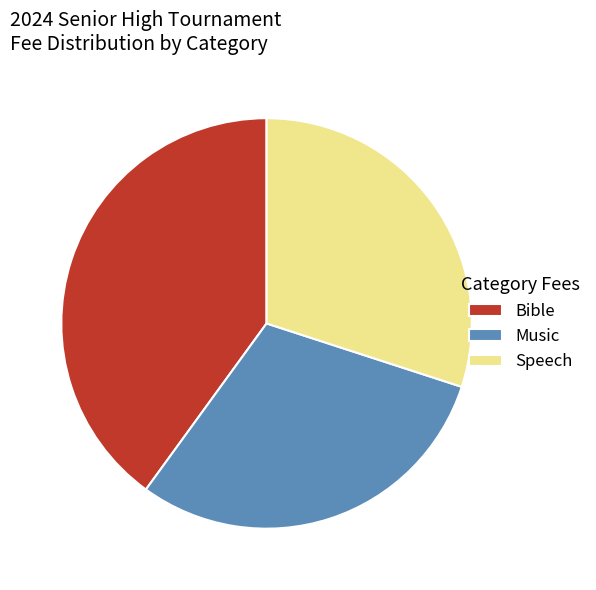

True or false: Music accounts for 19% of the total.

False